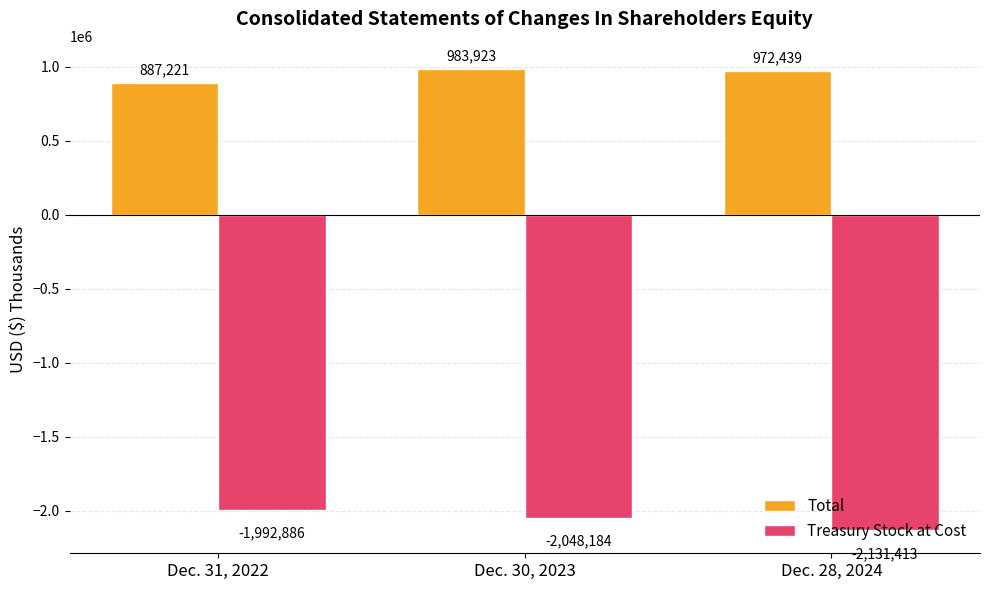

True or false: Treasury Stock at Cost has a value of -1992886 at Dec. 31, 2022.

True